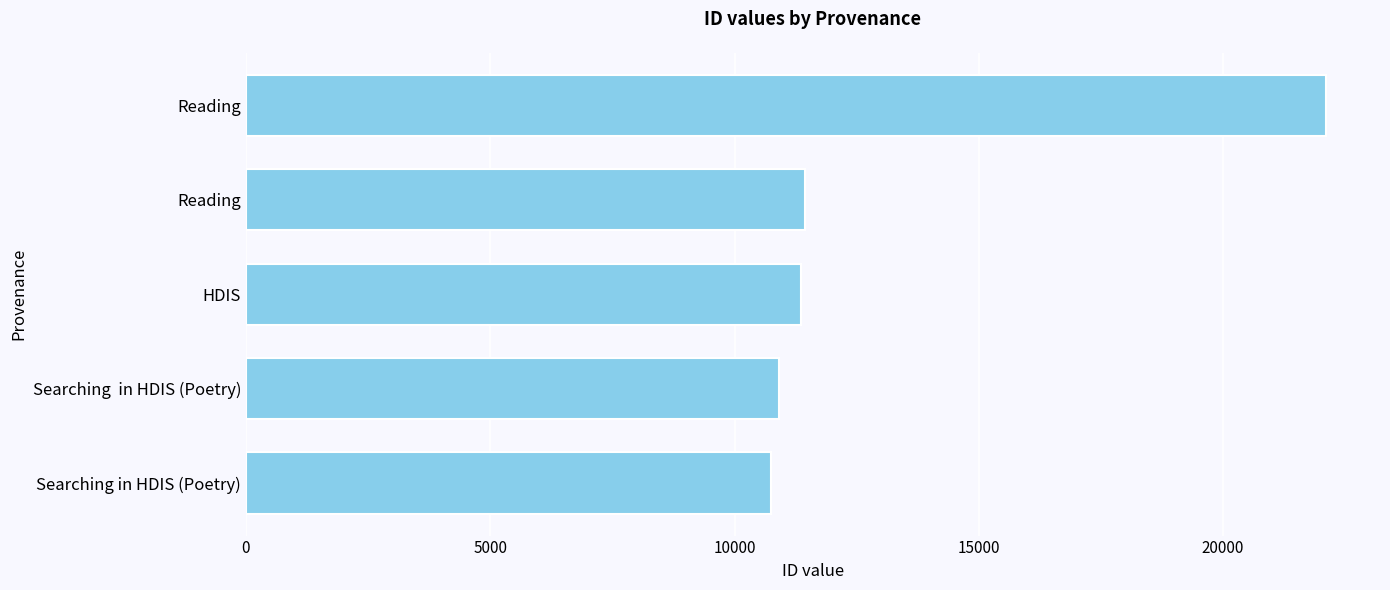

Are the bars horizontal?

Yes